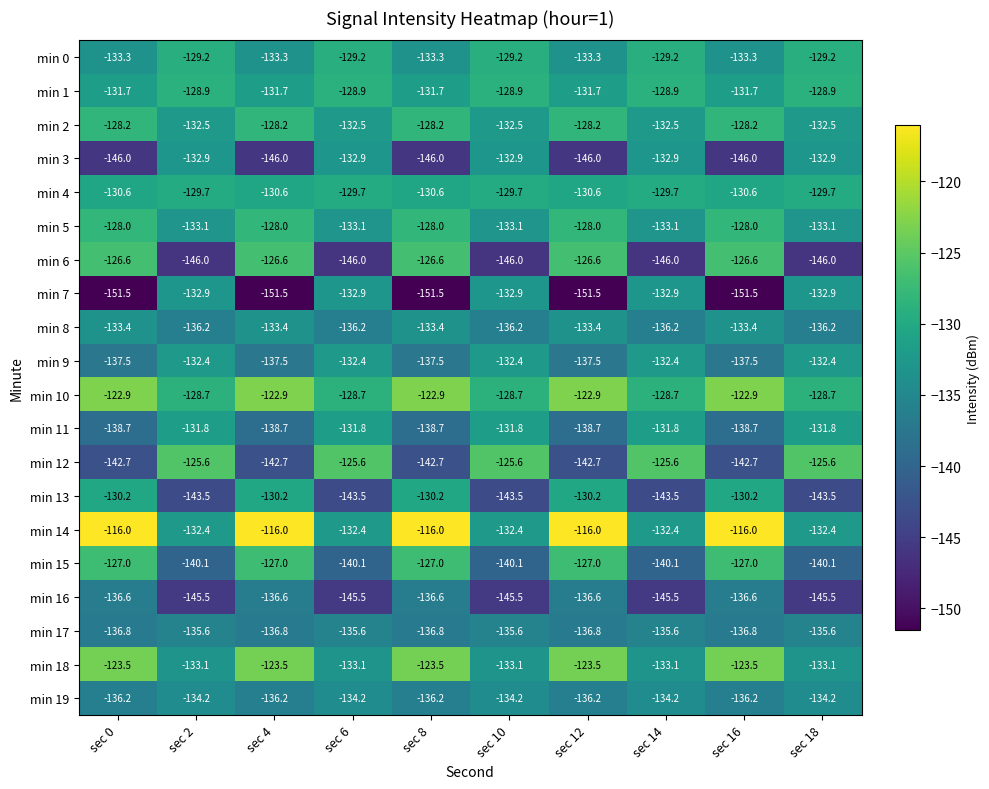

The min 5 series shows -77.8 at sec 10. True or false?

False